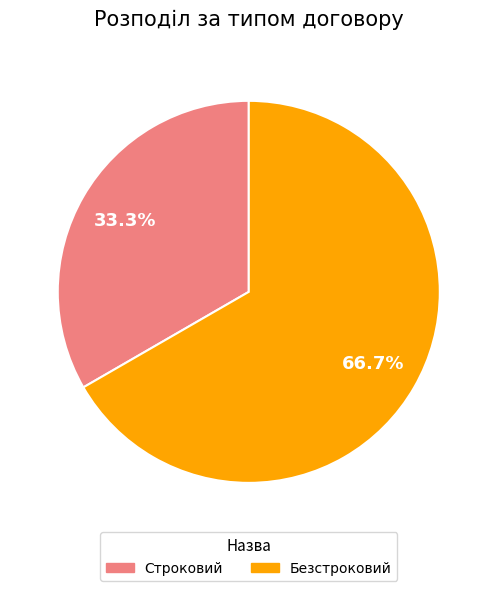

Rank the categories by value from lowest to highest.

Строковий, Безстроковий